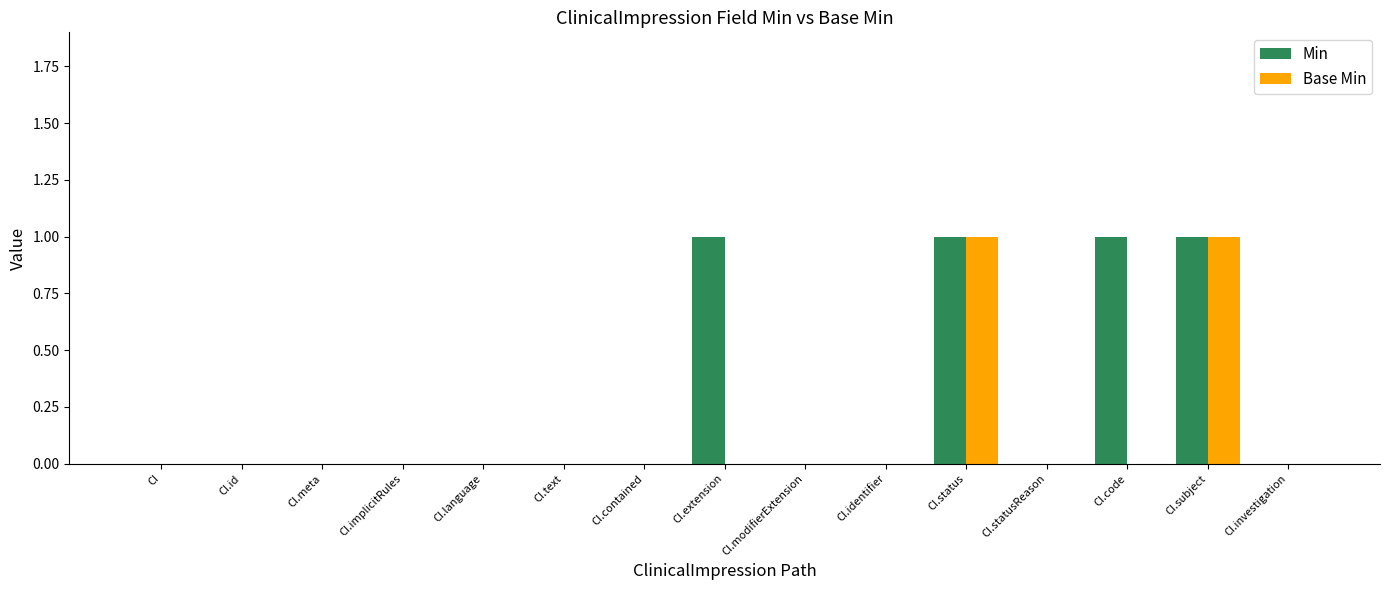

Count the number of data series in this chart.

2